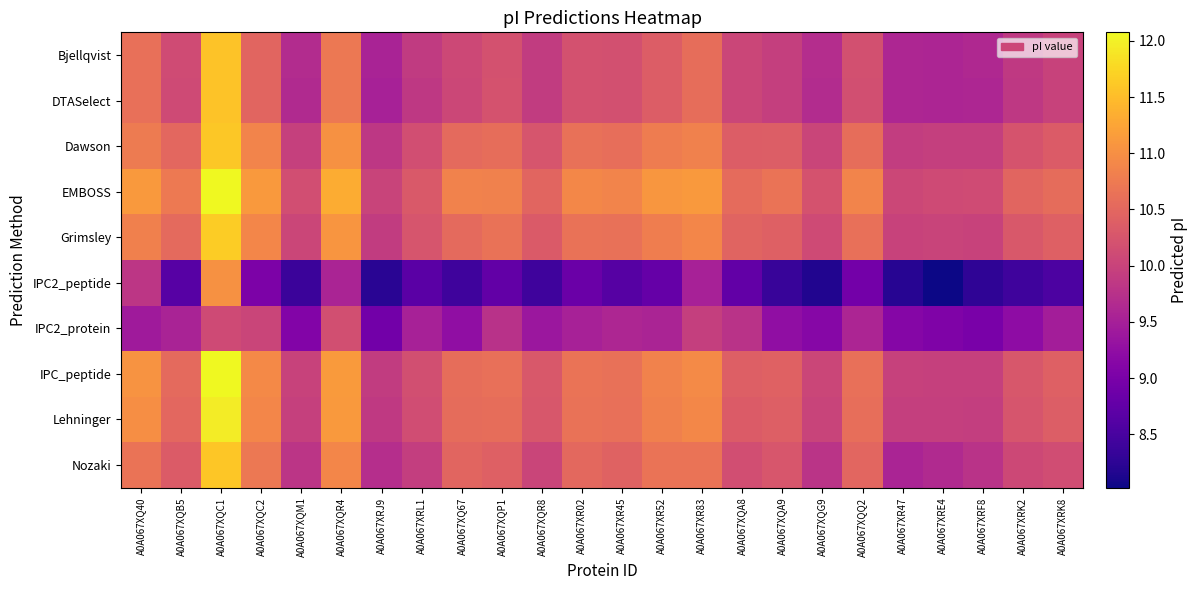

What is the total value across all series at A0A067XR45?

102.4